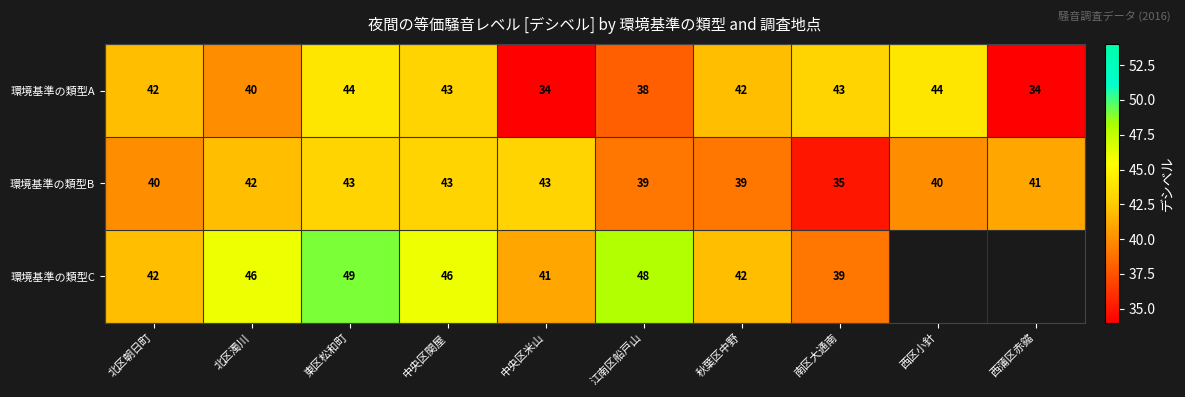

What is the sum of the 環境基準の類型B values at 南区大通南 and 中央区米山?

78